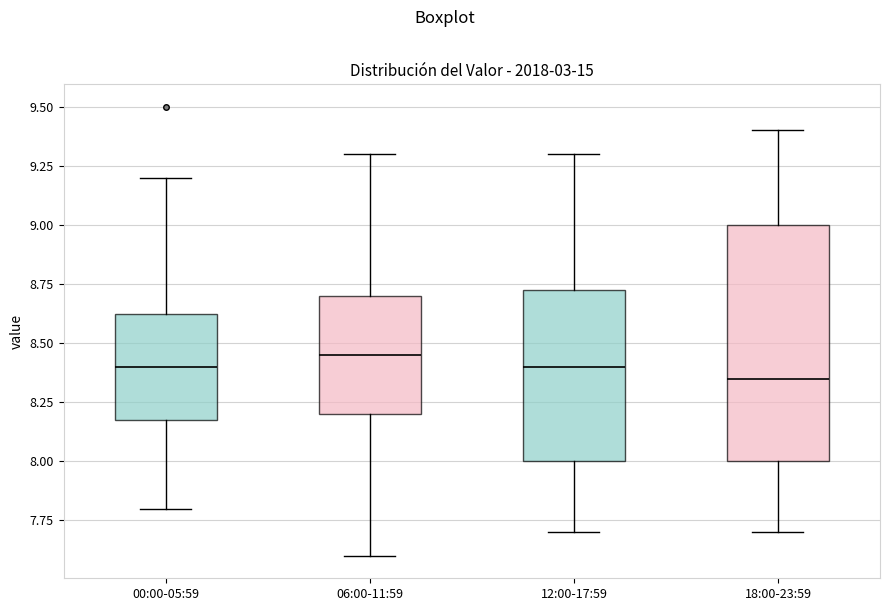

Reading left to right, read every box against the y-axis: the position of its median line, the range the box covers, and the ends of its whiskers. The values are not printed on the chart, so give them approximately, as read against the axis.

00:00-05:59: median 8.40, box 8.20 to 8.65, whiskers 7.80 to 9.20
06:00-11:59: median 8.45, box 8.20 to 8.70, whiskers 7.60 to 9.30
12:00-17:59: median 8.40, box 8.00 to 8.75, whiskers 7.70 to 9.30
18:00-23:59: median 8.35, box 8.00 to 9.00, whiskers 7.70 to 9.40